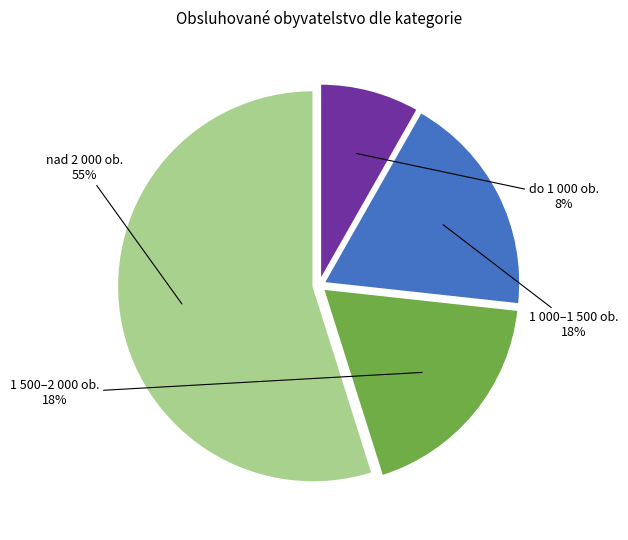

Which slice is the smallest?

do 1 000 ob.